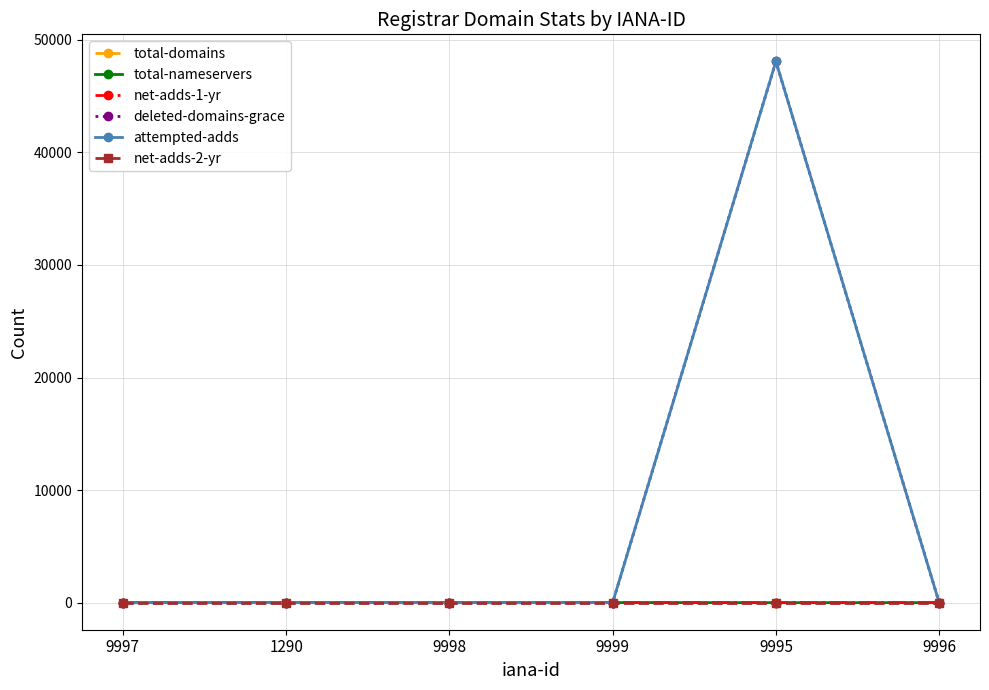

At how many categories does at least one series exceed 32987?

1